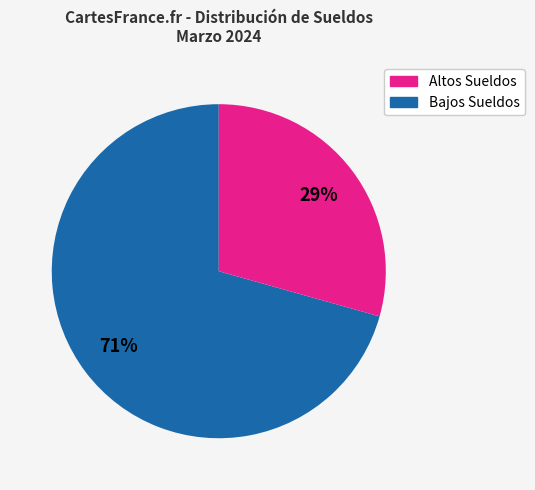

To the nearest percent, what is the average slice percentage?

50%